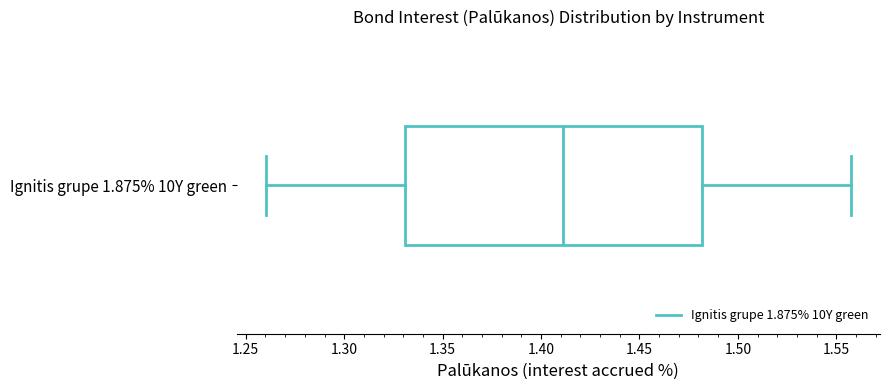

Where is the right edge of the box for Ignitis grupe 1.875% 10Y green on the x-axis? The values are not printed on the chart, so give them approximately, as read against the axis.

1.480